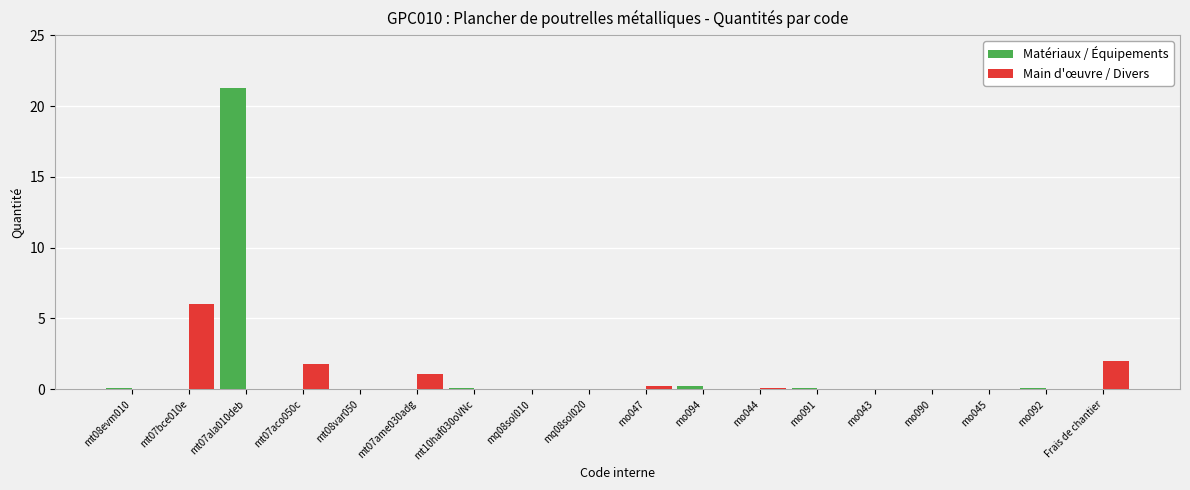

Count the number of data series in this chart.

2